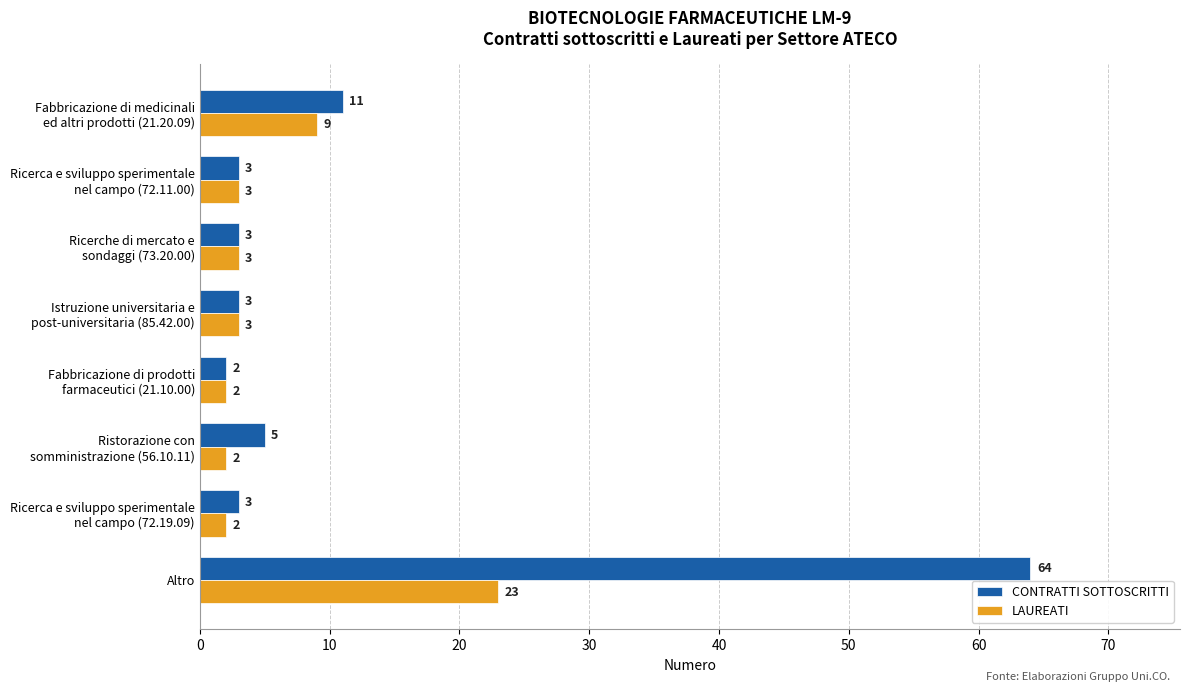

What is the sum of all LAUREATI values?

47